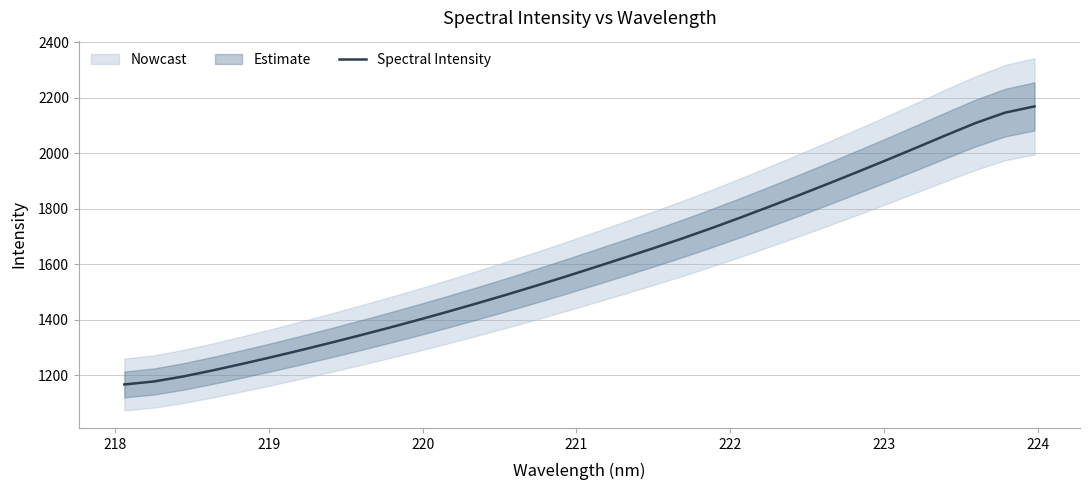

What is the minimum value for Spectral Intensity?

1166.2